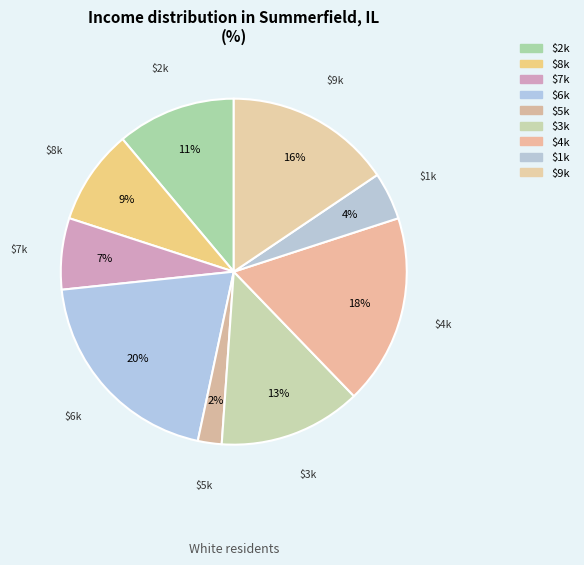

Does any single category account for the majority?

No